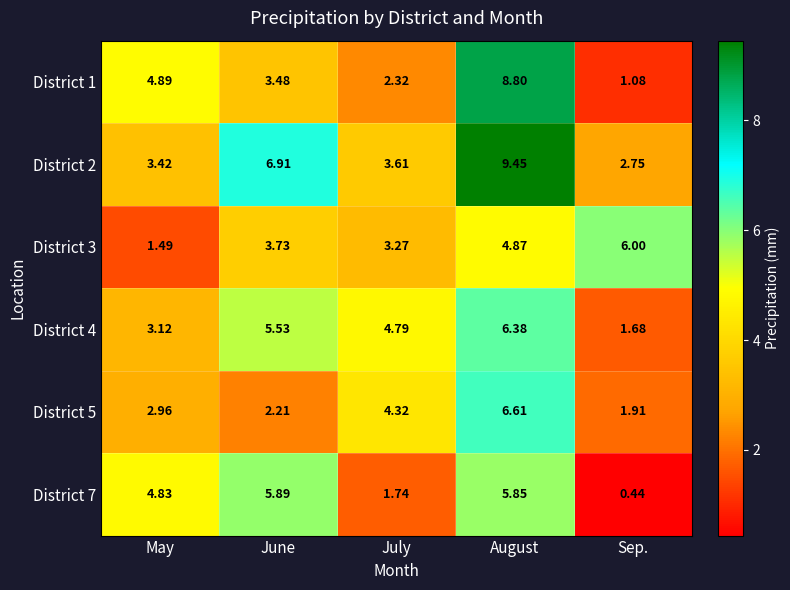

List the labels in order of District 7 value, smallest first.

Sep., July, May, August, June